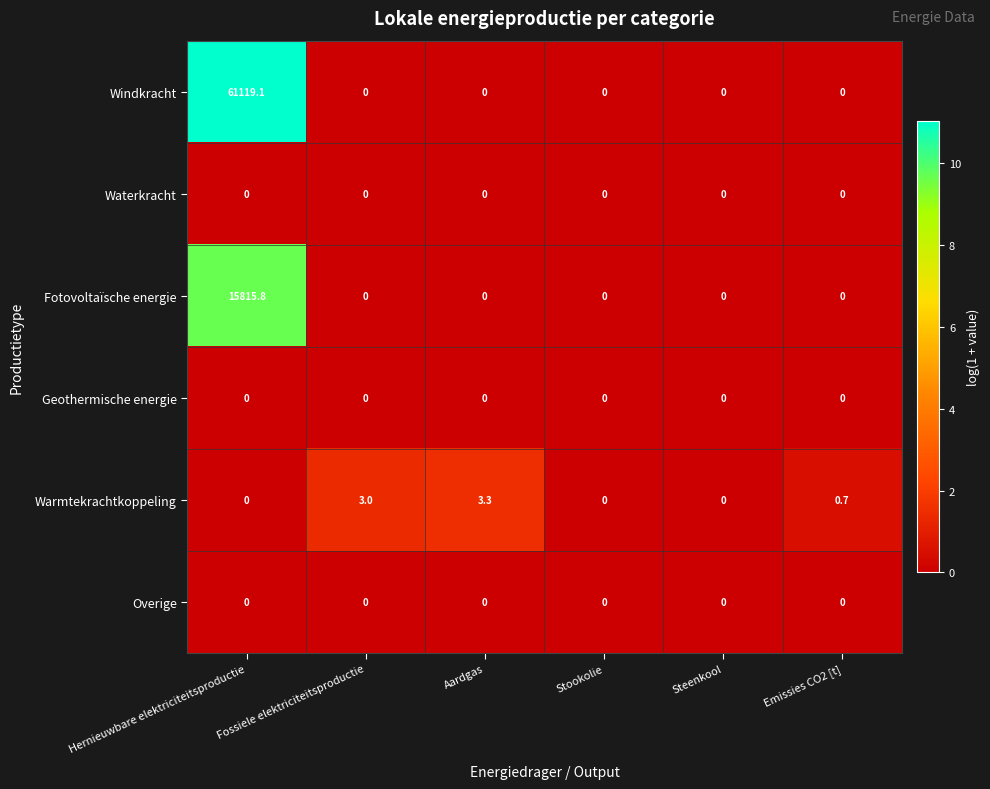

What value does the Warmtekrachtkoppeling series have at Aardgas?

3.3